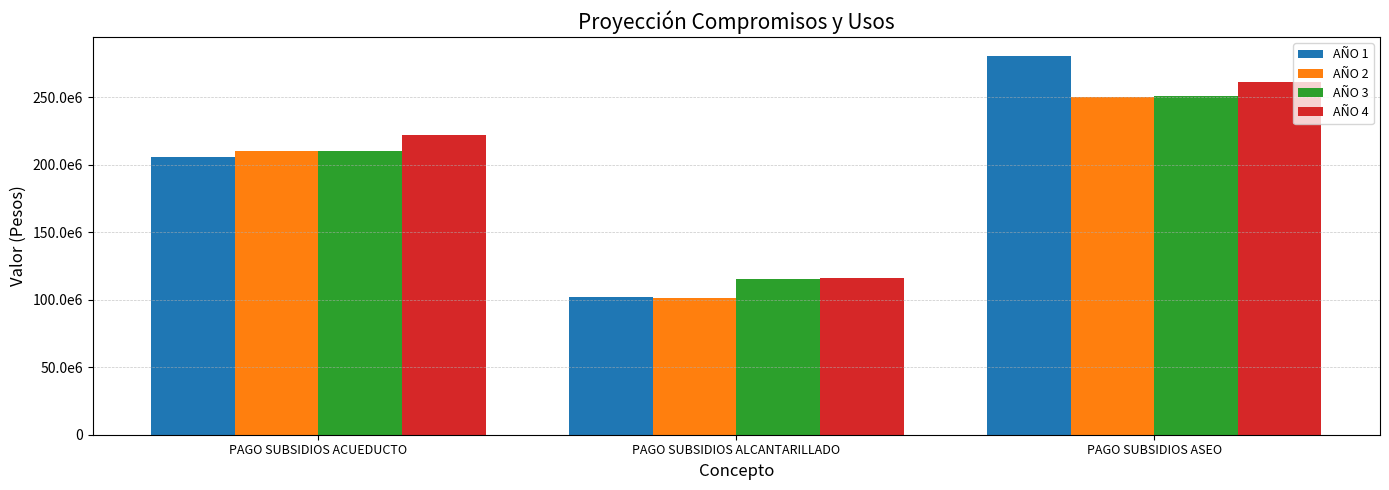

Reading left to right, transcribe all the data shown in this chart.

AÑO 1: PAGO SUBSIDIOS ACUEDUCTO=205888245	PAGO SUBSIDIOS ALCANTARILLADO=101930730	PAGO SUBSIDIOS ASEO=280436351
AÑO 2: PAGO SUBSIDIOS ACUEDUCTO=210000000	PAGO SUBSIDIOS ALCANTARILLADO=100900000	PAGO SUBSIDIOS ASEO=250000000
AÑO 3: PAGO SUBSIDIOS ACUEDUCTO=210000000	PAGO SUBSIDIOS ALCANTARILLADO=115000000	PAGO SUBSIDIOS ASEO=251200000
AÑO 4: PAGO SUBSIDIOS ACUEDUCTO=222000000	PAGO SUBSIDIOS ALCANTARILLADO=116000000	PAGO SUBSIDIOS ASEO=261200000